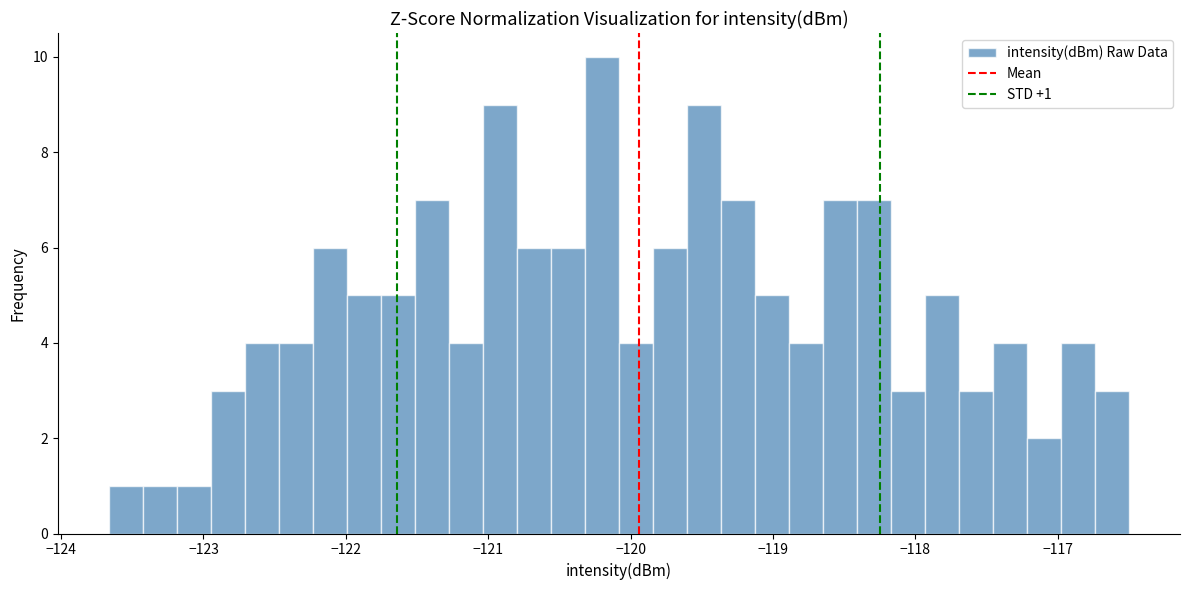

Around what value on the x-axis is the tallest bar? Give the approximate position of its centre, as read against the axis.

-120.2